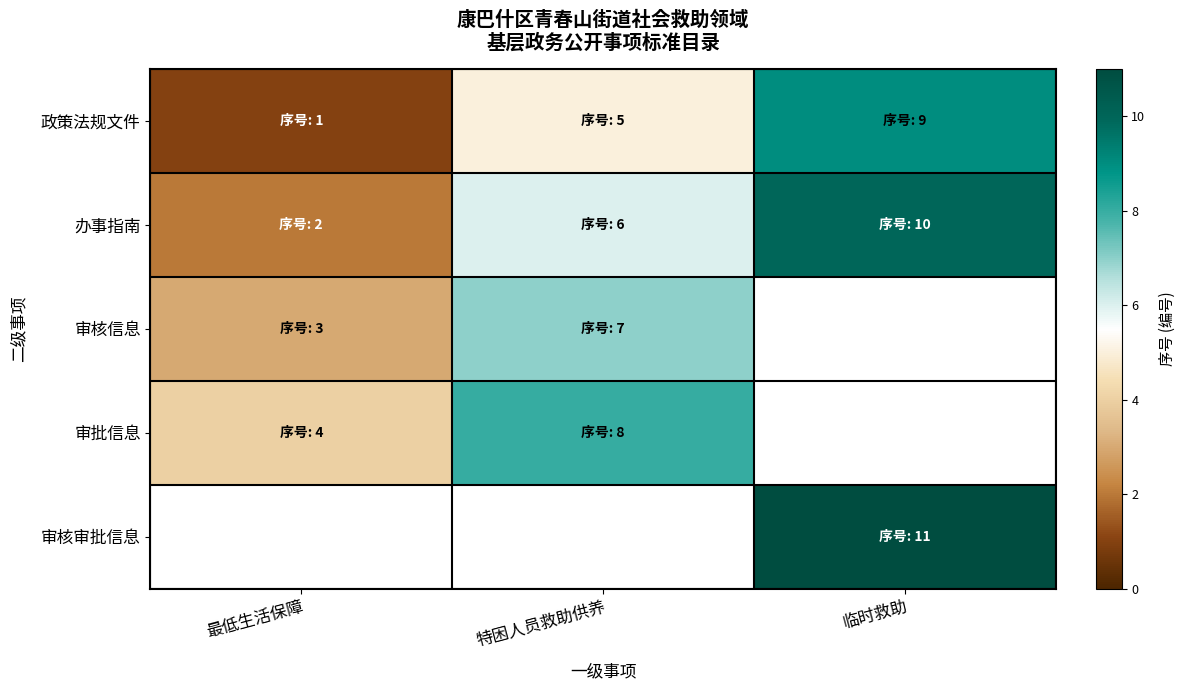

How many positive values does the 审核信息 series have?

2